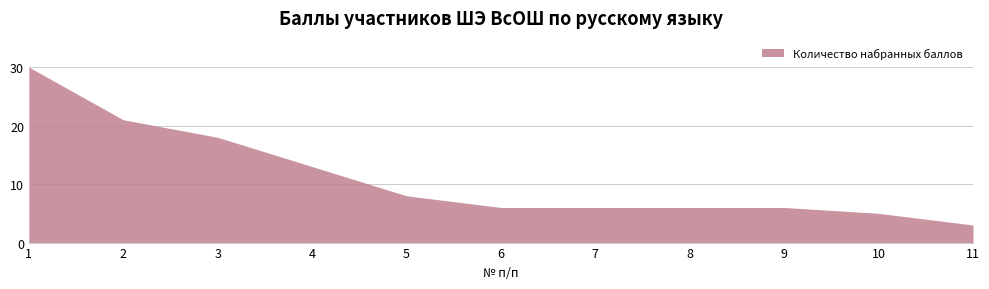

Which category has the lowest value across all series?

11